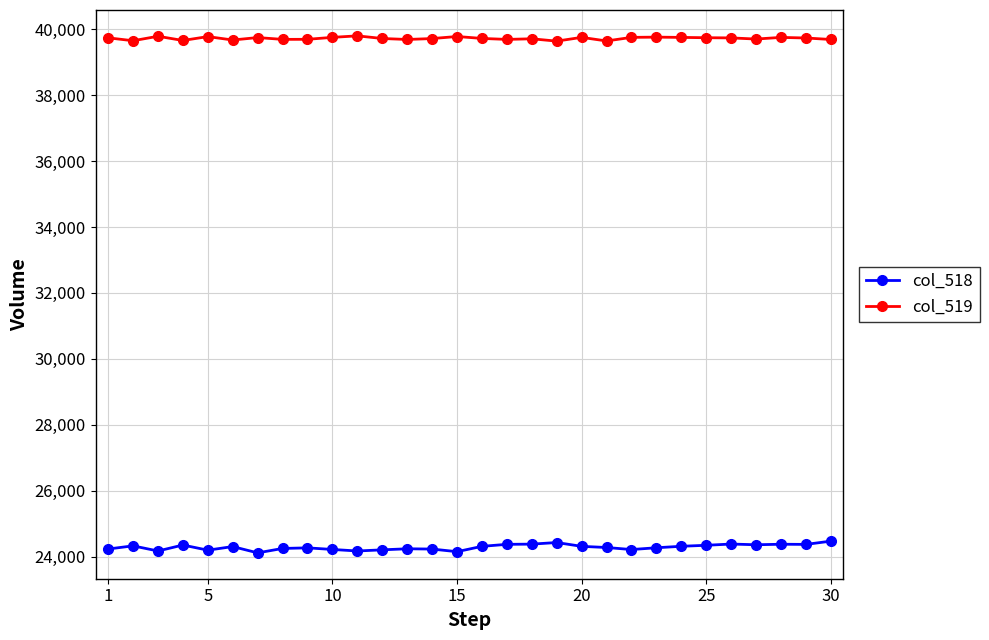

True or false: col_518 and col_519 cross at least once.

False